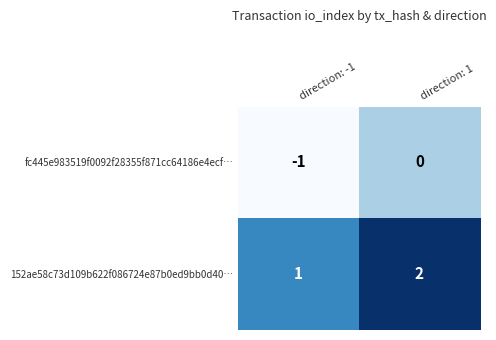

What is the spread (max minus min) of values at direction: -1?

2